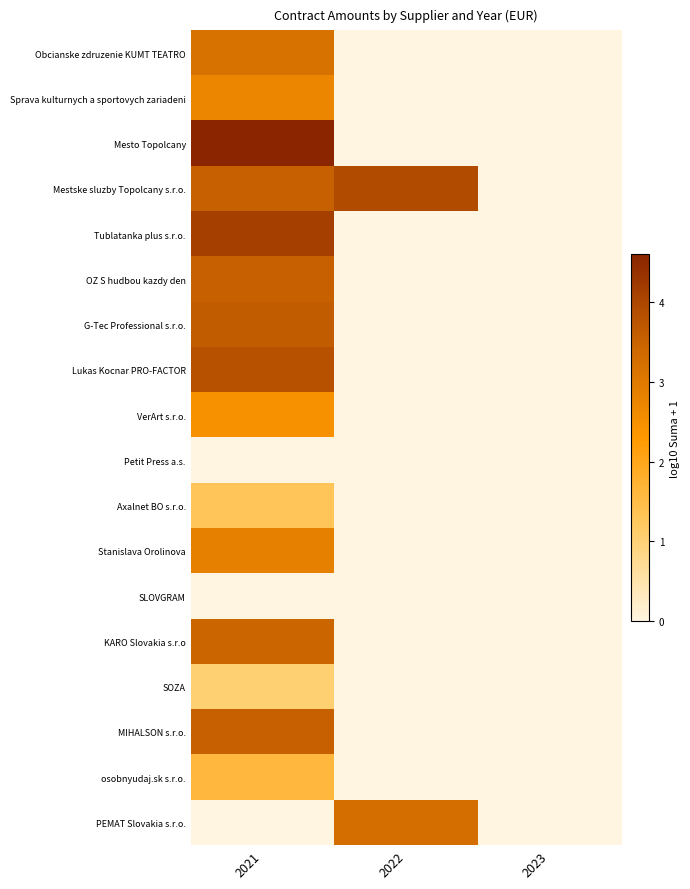

What is the total value across all series at 2022?

7.2